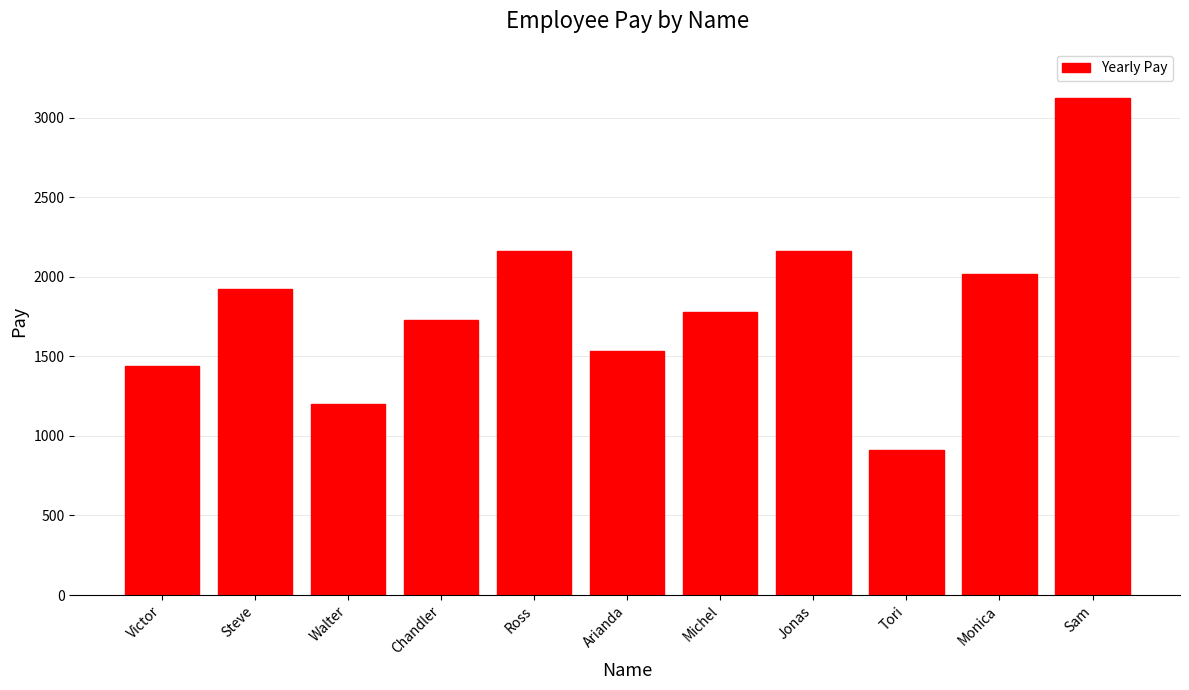

What is the label of the 10th bar from the right?

Steve